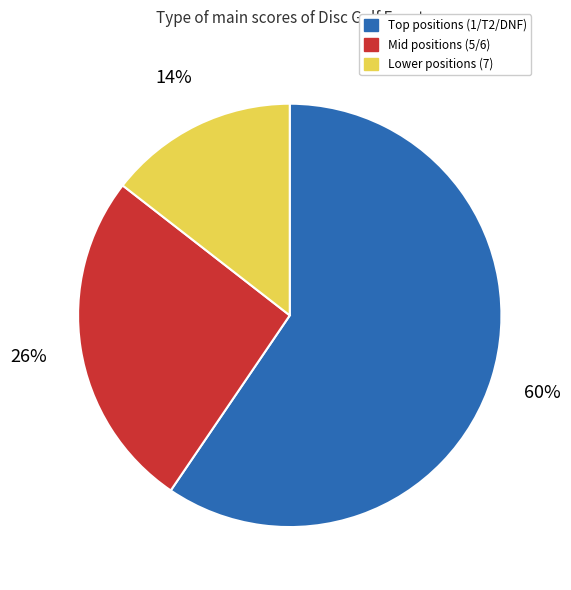

To the nearest percent, what is the difference between the Mid positions (5/6) and Lower positions (7) slice percentages?

12%